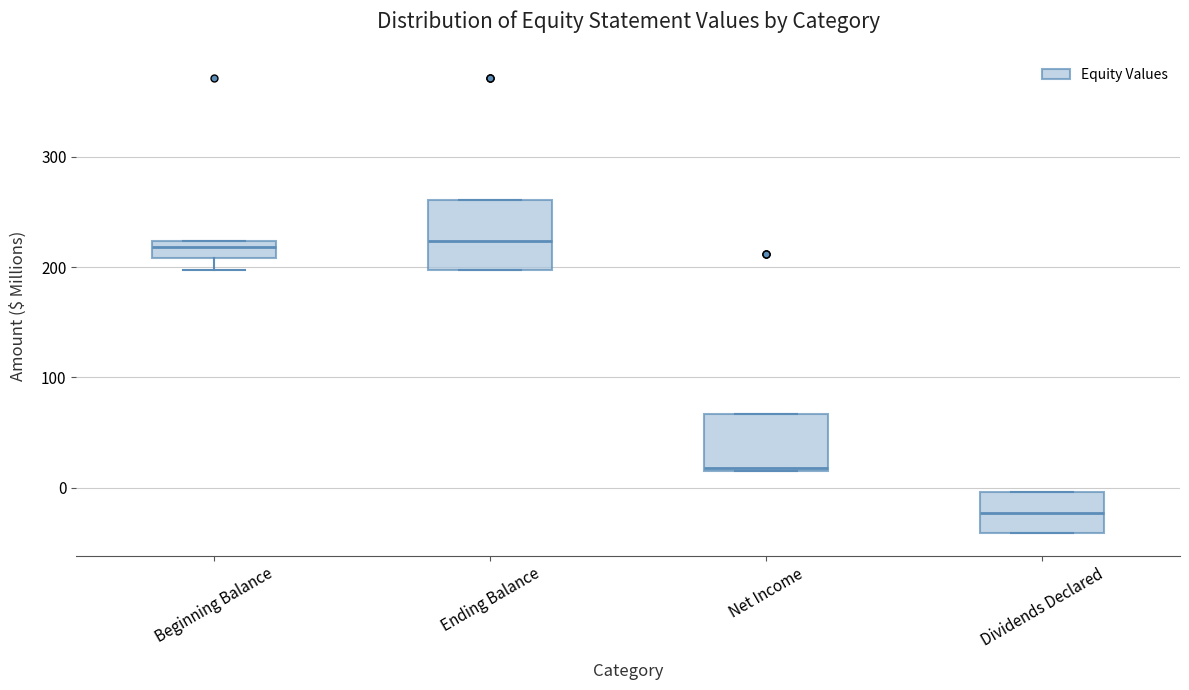

Where does the median line of the box for Ending Balance sit on the y-axis? The values are not printed on the chart, so give them approximately, as read against the axis.

220